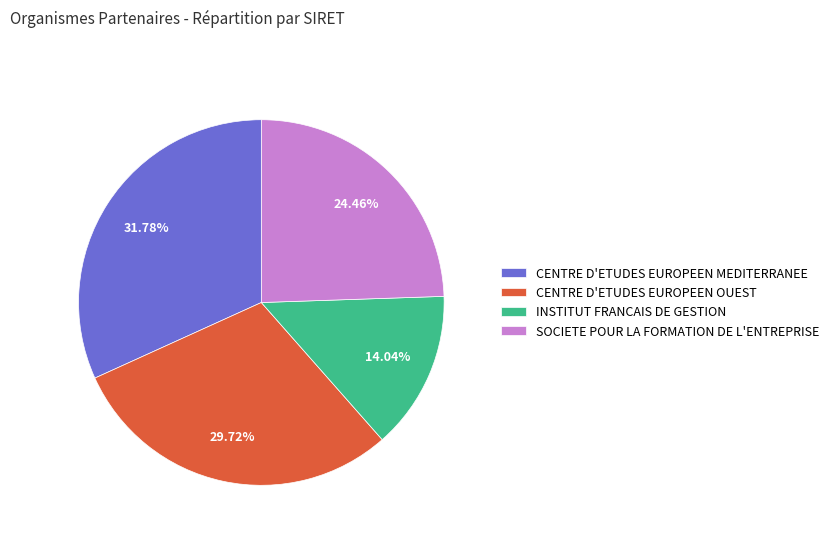

How many segments does this pie chart have?

4